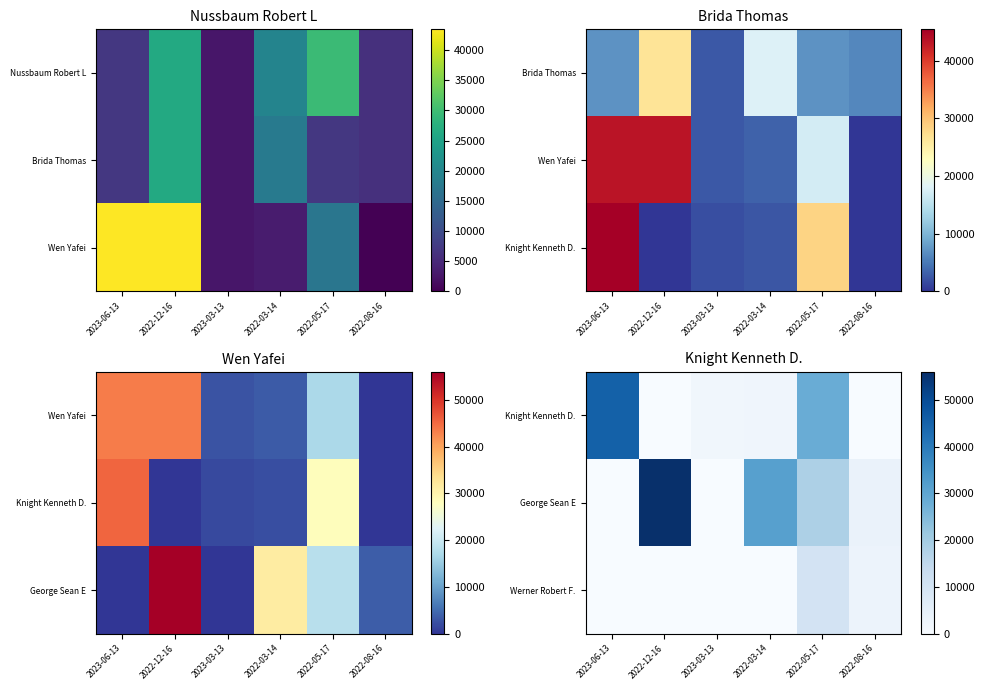

What is the greatest value displayed?

55979